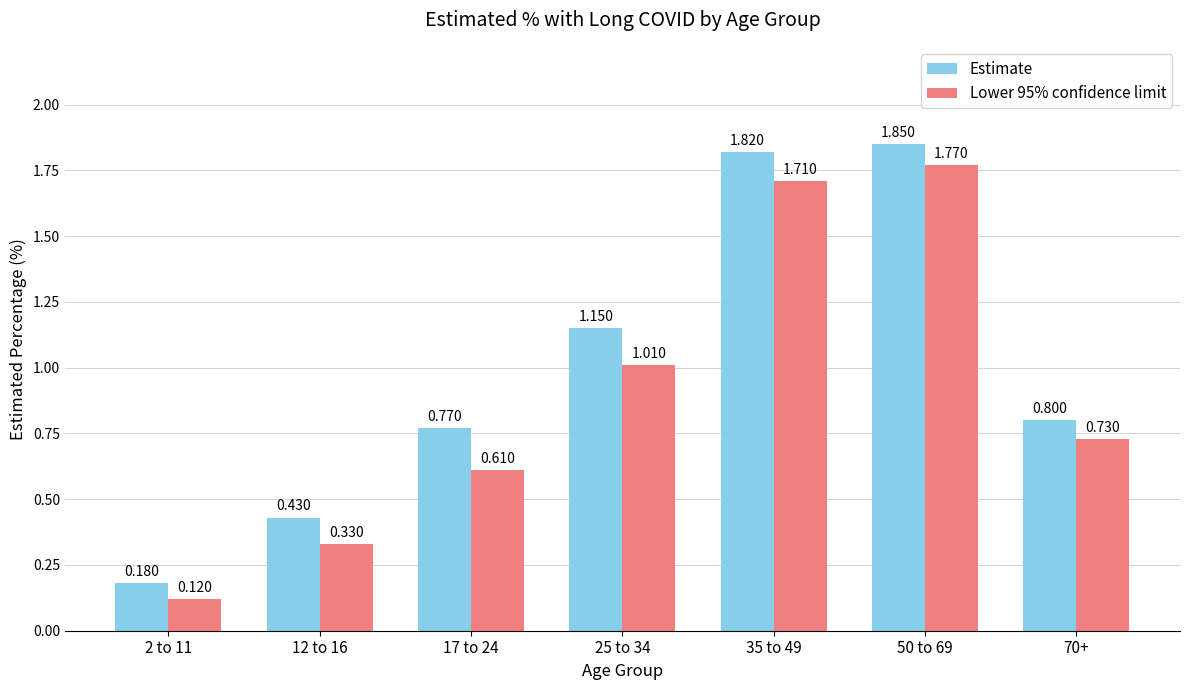

What is the label of the 3rd bar from the right?

35 to 49